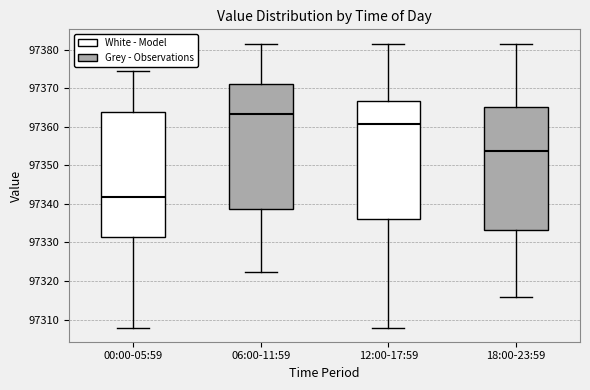

Which box's median line is the lowest?

00:00-05:59